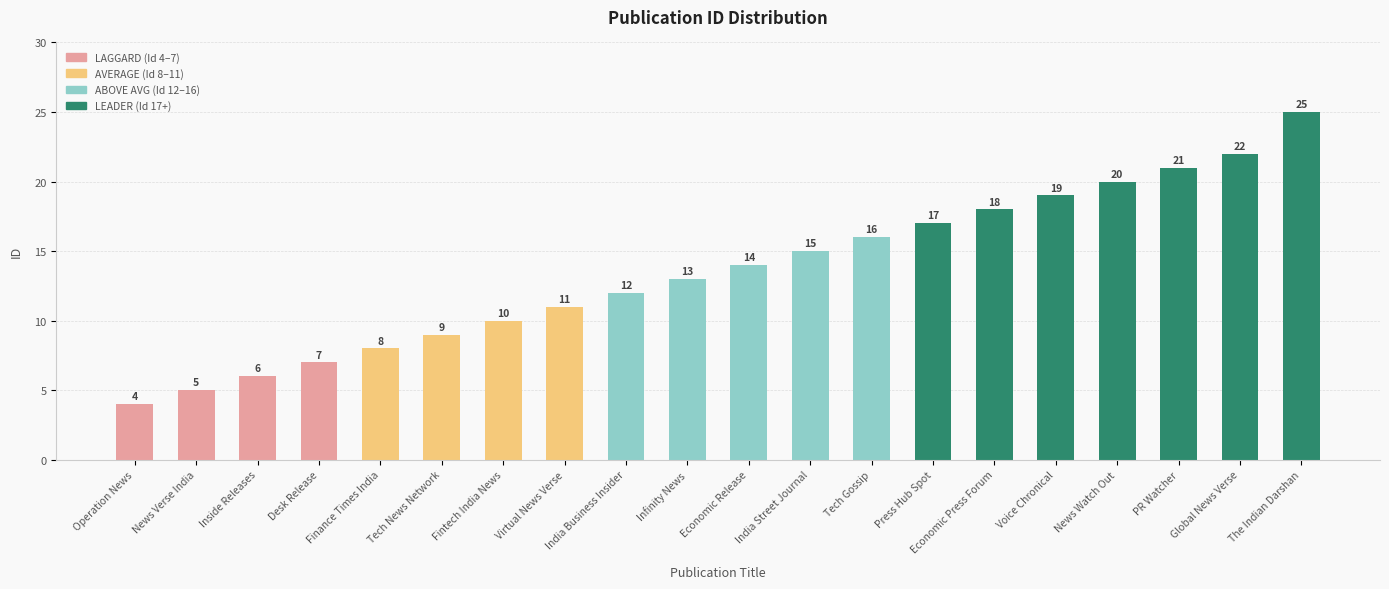

What is the approximate value at Voice Chronical, to the nearest 10?

20